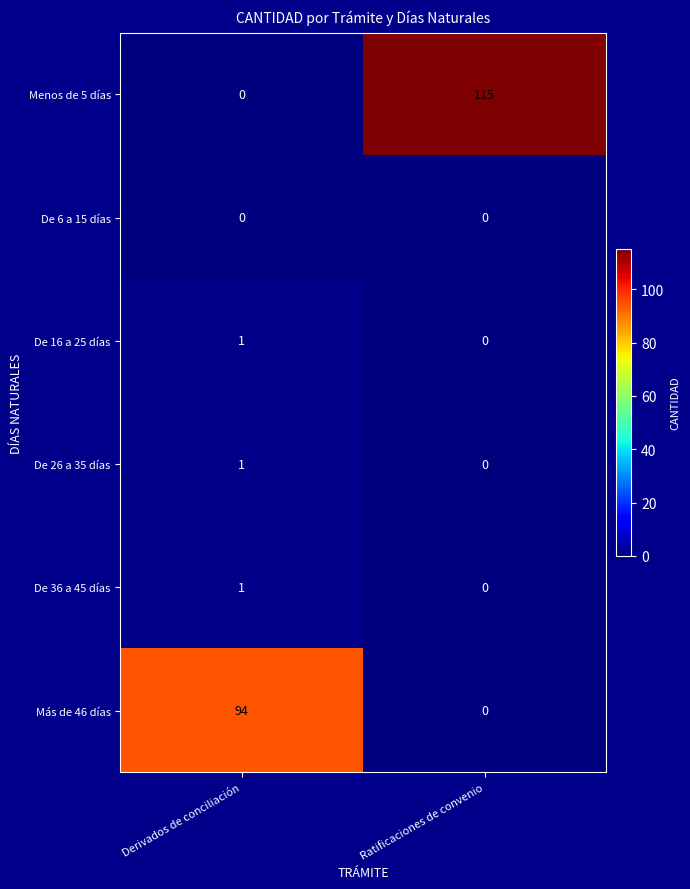

Where is De 36 a 45 días nearest to the value 0?

Ratificaciones de convenio